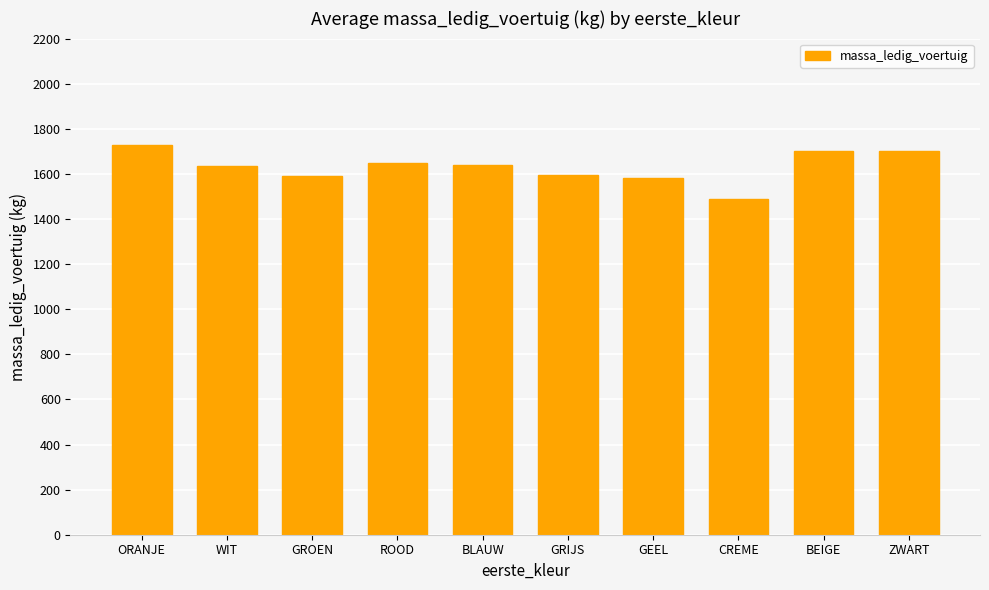

Between BEIGE and ROOD, which is larger?

BEIGE